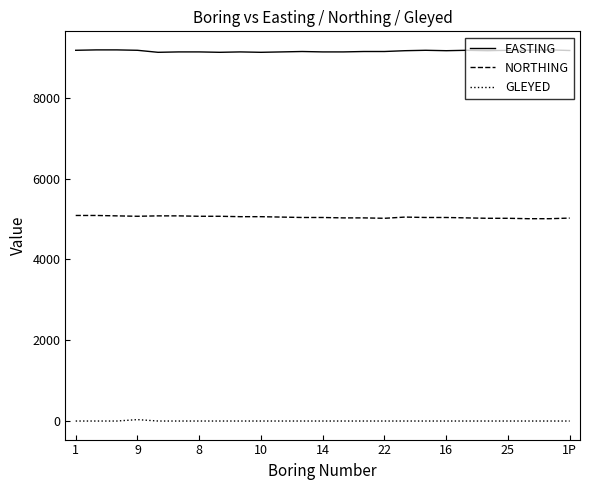

What is the lowest value of the EASTING series?

9130